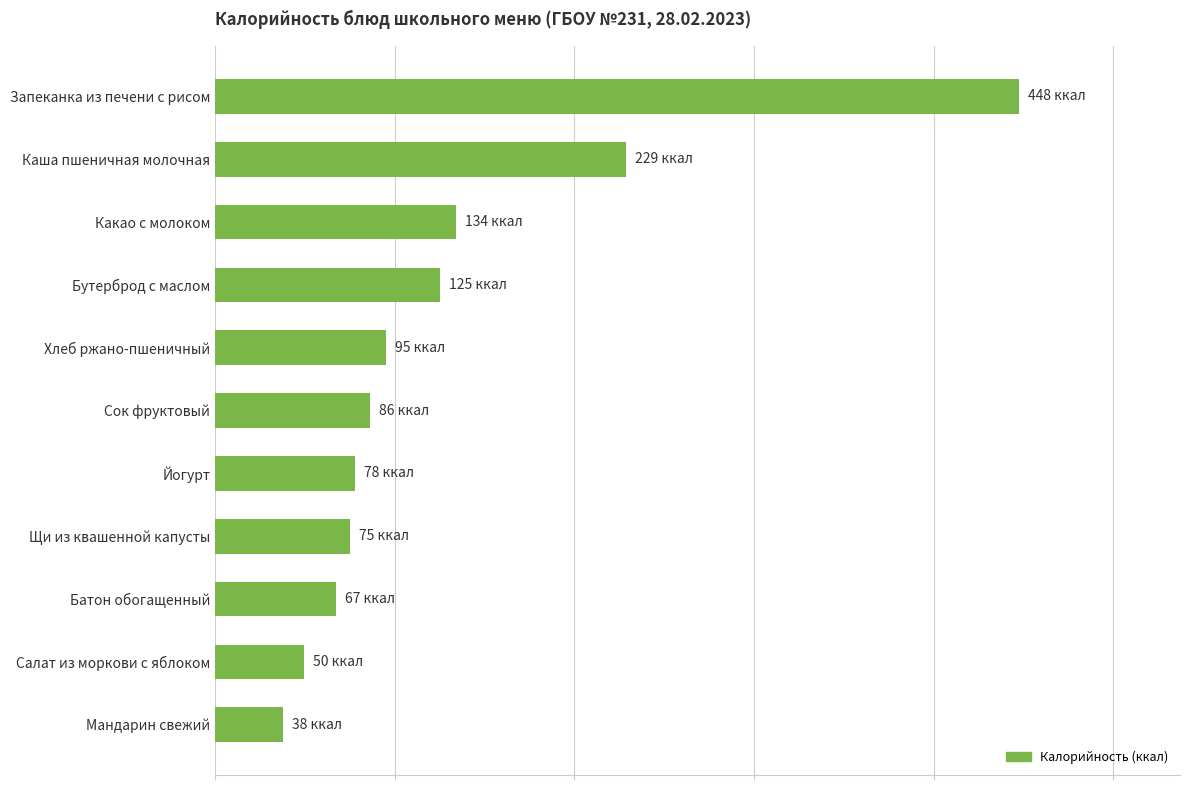

Are the bars horizontal?

Yes